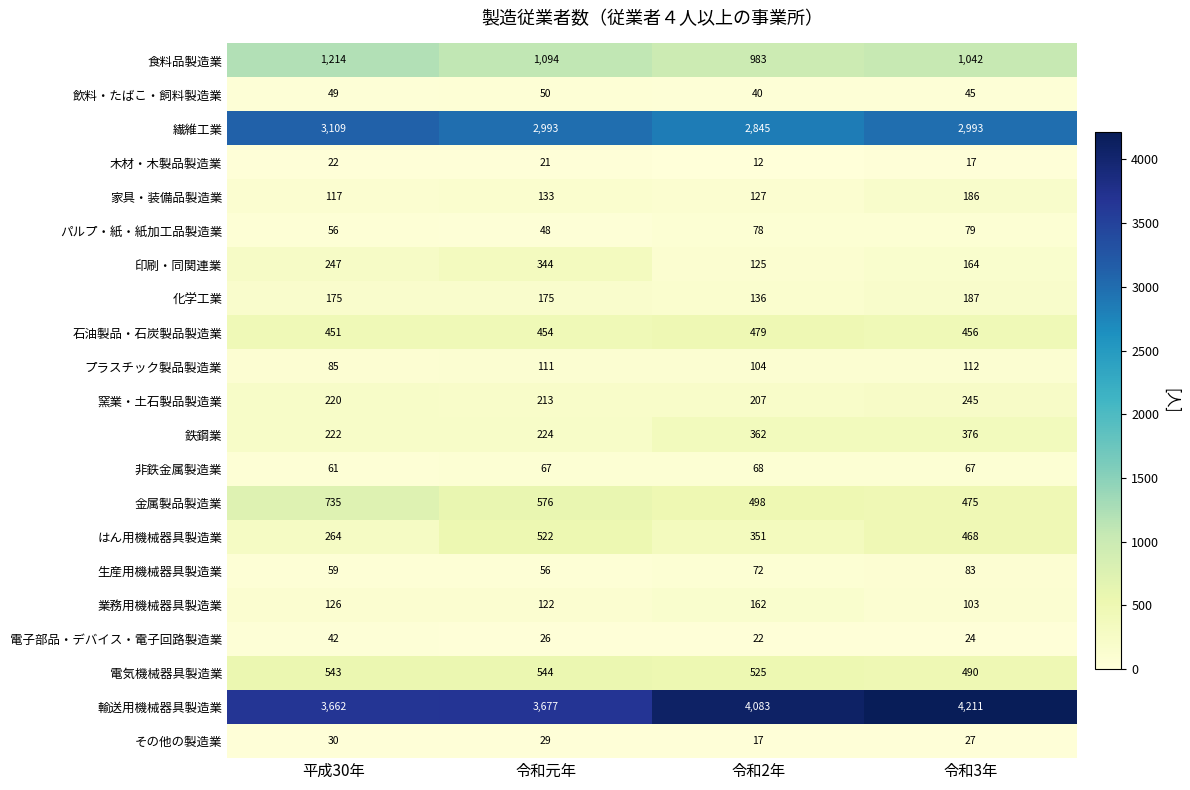

Read the 家具・装備品製造業 value at 令和2年, to the nearest 10.

130